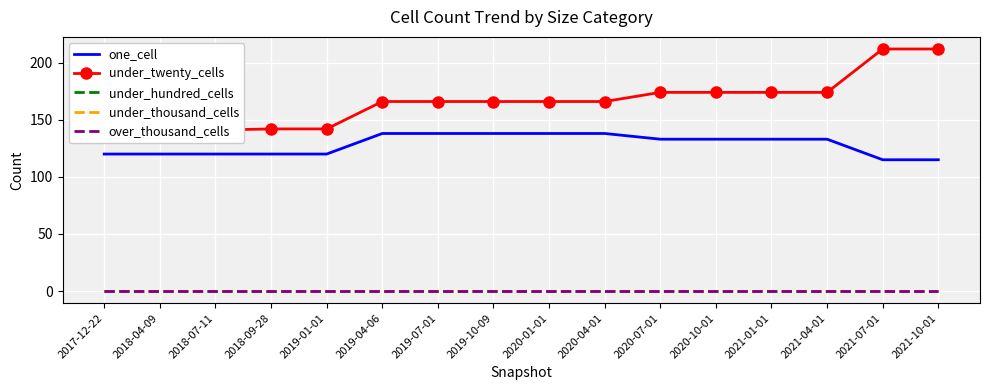

True or false: under_hundred_cells and under_thousand_cells intersect in this chart.

False